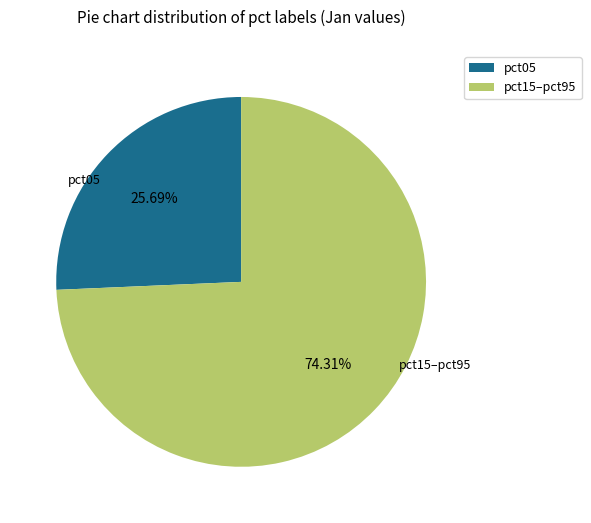

Count the number of slices in the pie.

2